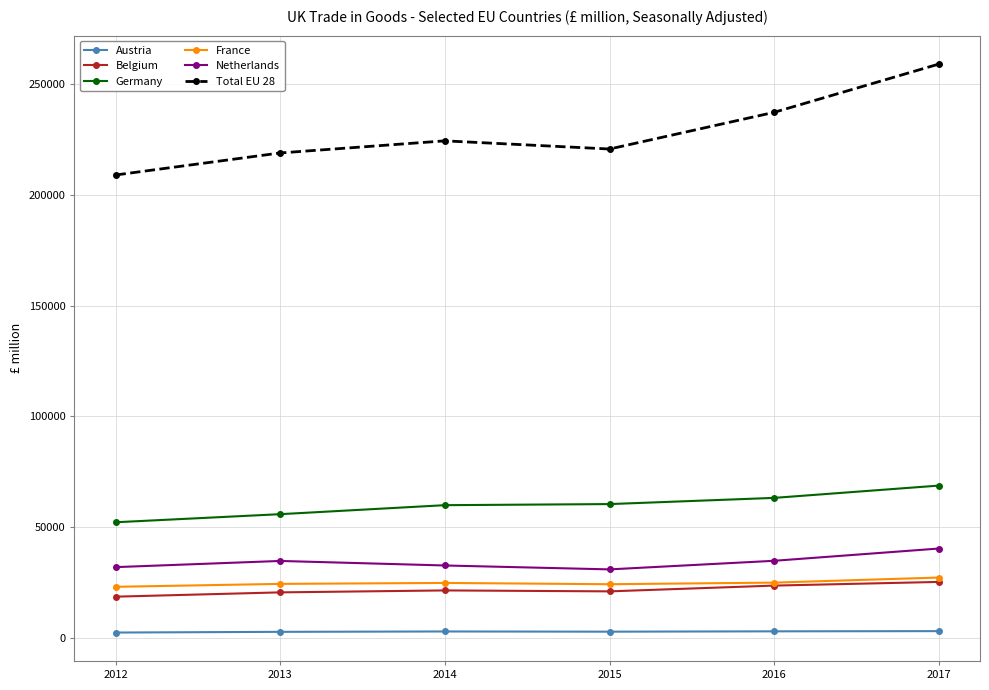

True or false: Germany has more than 2 points higher than both neighbors.

False